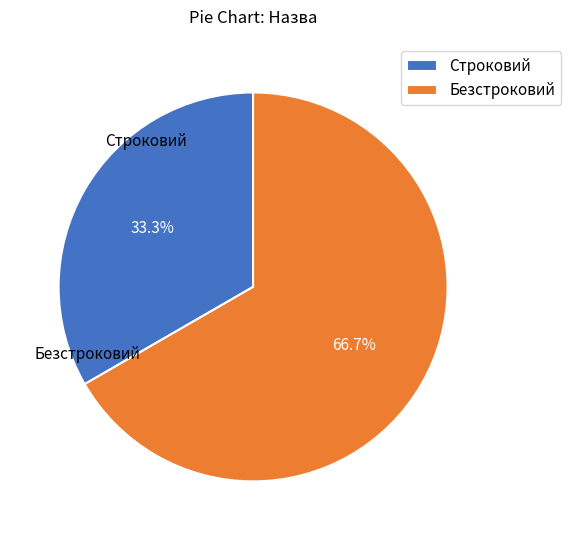

Which slice is the largest?

Безстроковий